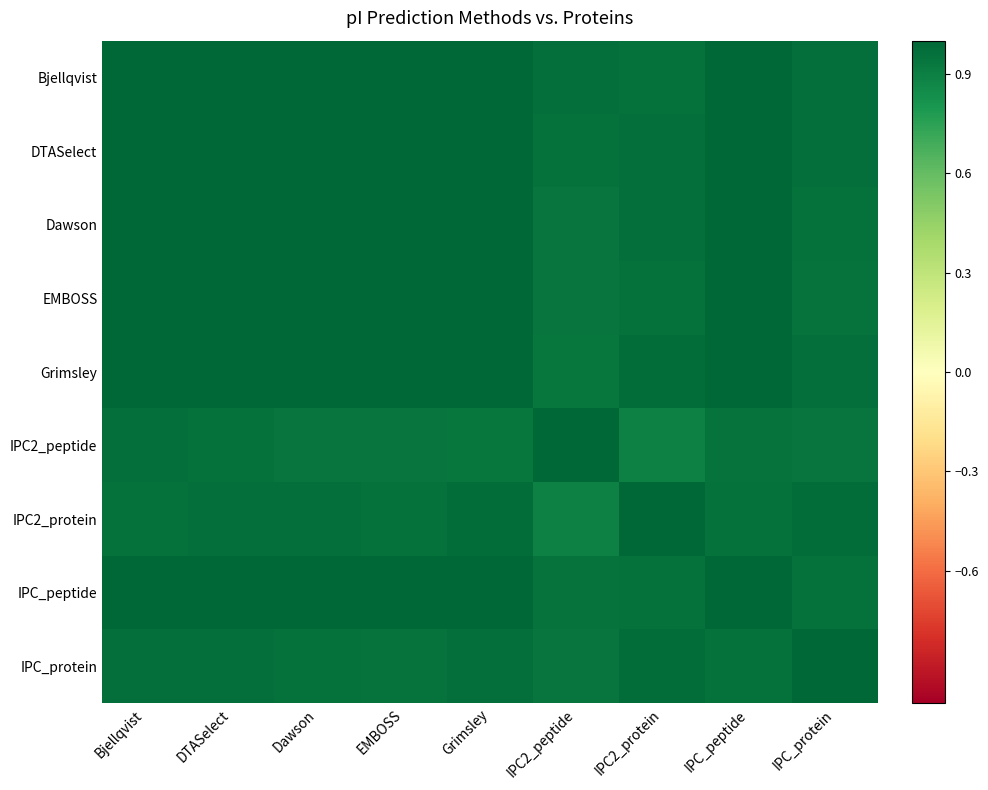

Between DTASelect and IPC2_peptide, which is larger?

DTASelect